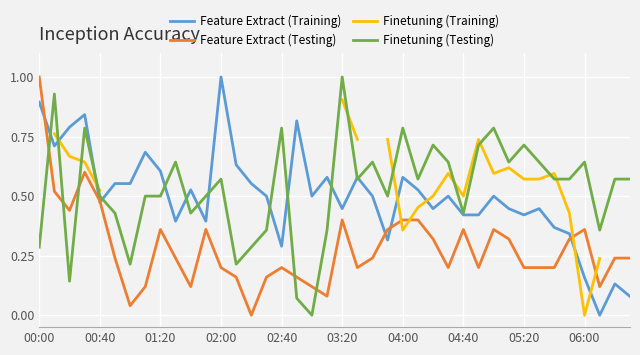

How many interior local valleys does the Feature Extract (Testing) series have?

9